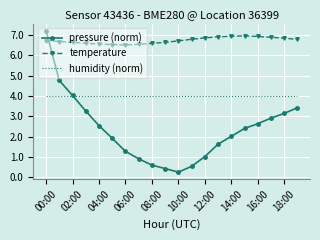

List the series in order of their overall mean, lowest first.

pressure (norm), humidity (norm), temperature